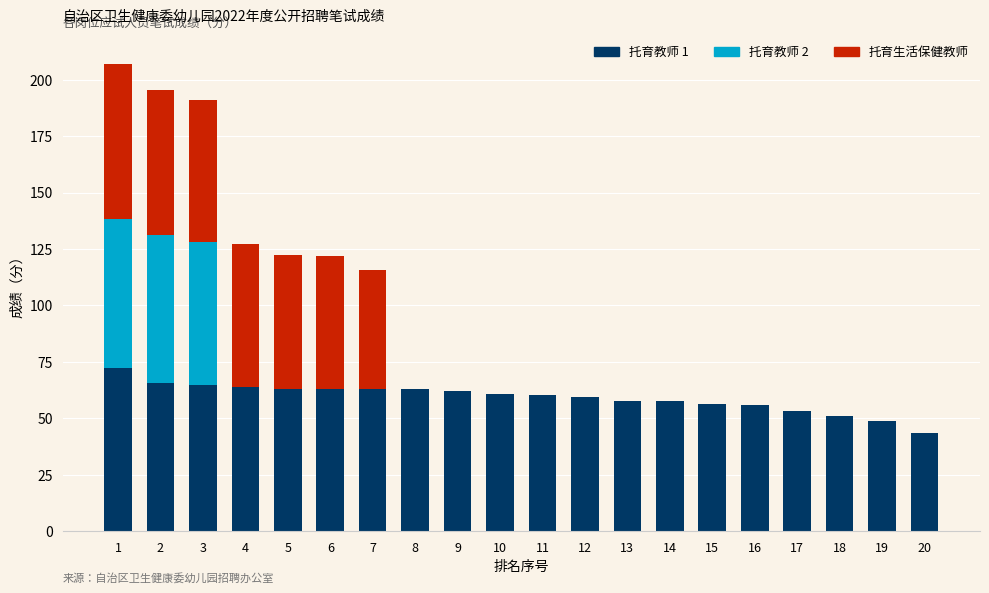

What is the total value across all series at 18?

51.2